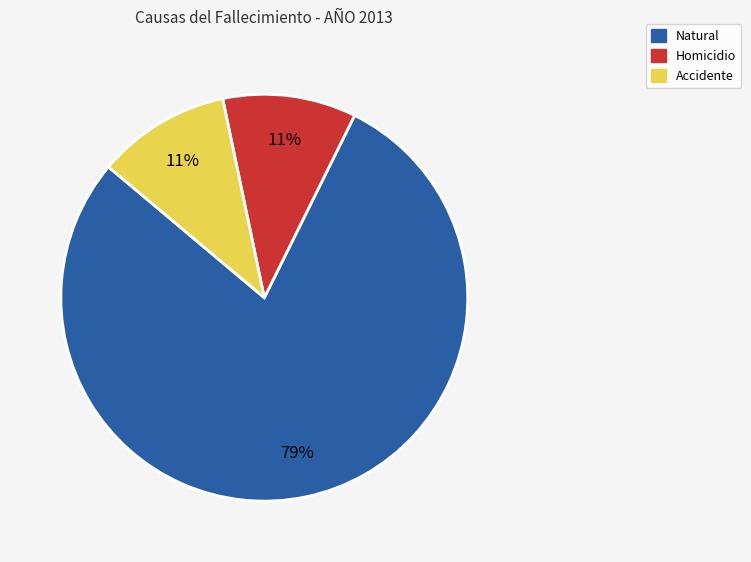

Do Accidente and Natural together represent more than half of the pie?

Yes